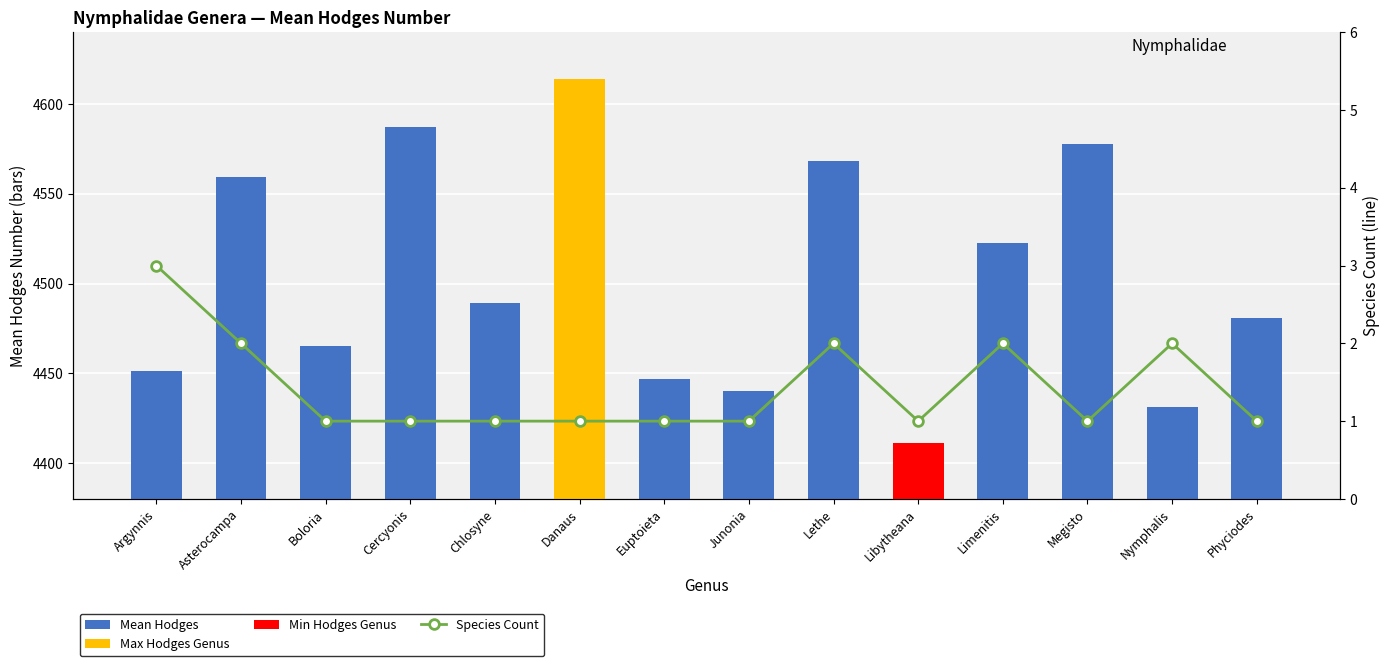

How many groups of bars are there?

14